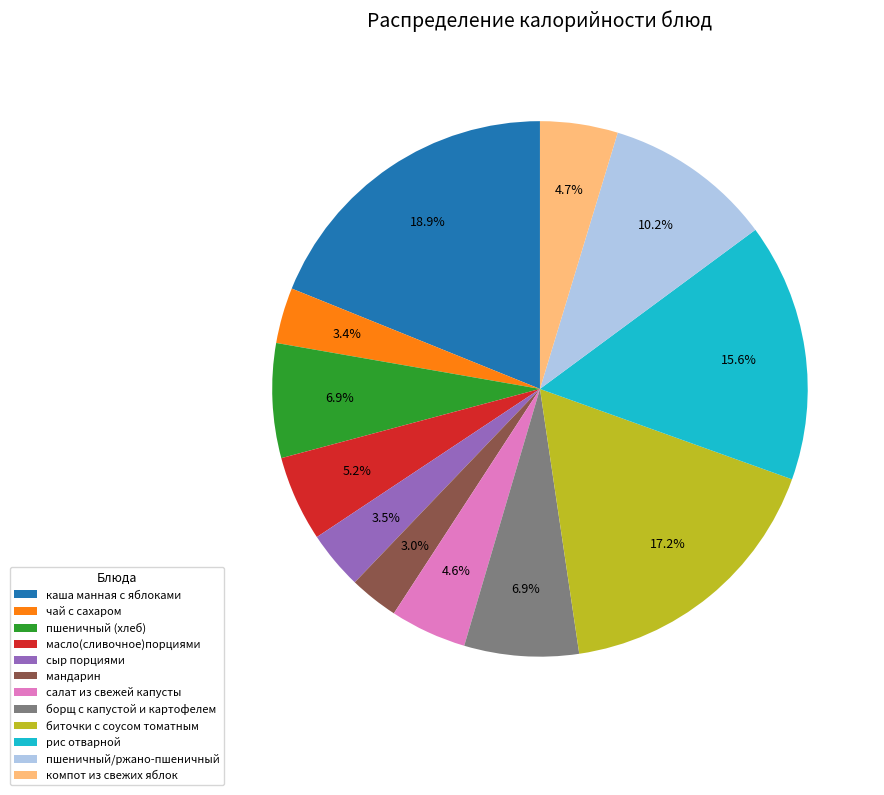

How many segments does this pie chart have?

12